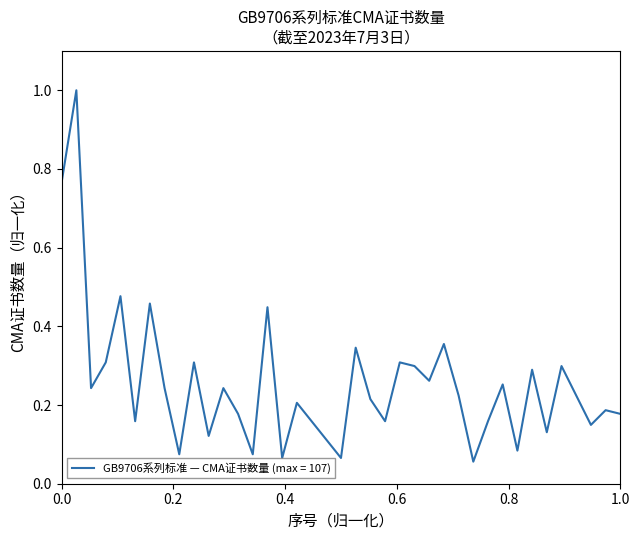

What is the difference between the second highest and minimum values?

0.7